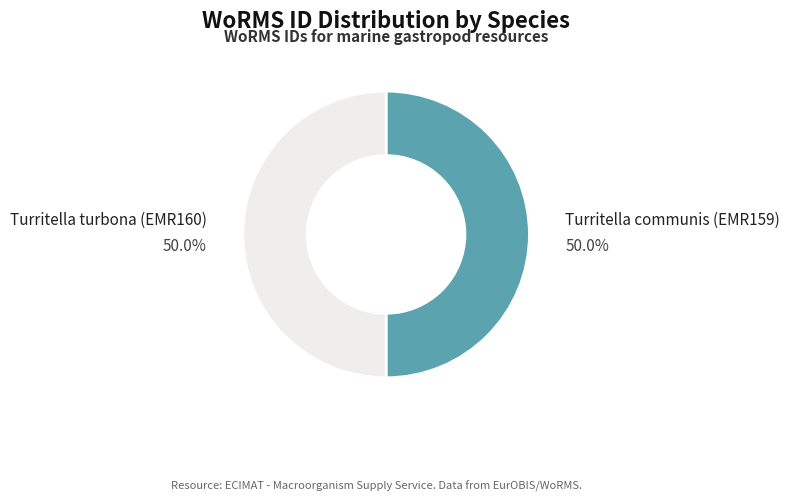

To the nearest percent, what percentage of the pie is Turritella communis (EMR159)?

50%